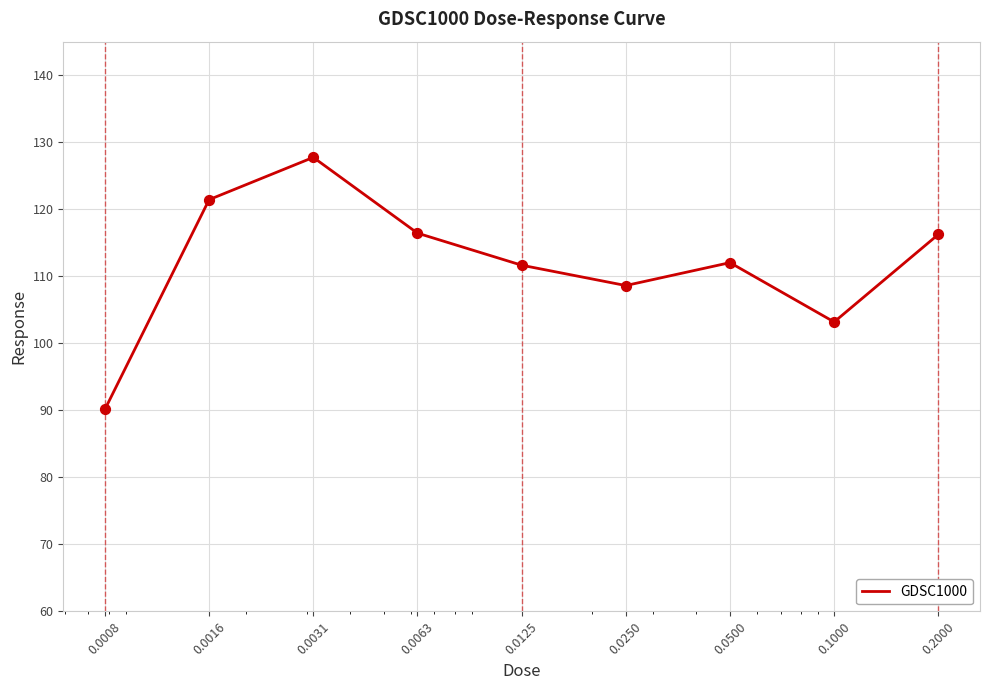

What is the difference between the maximum and minimum values?

37.6